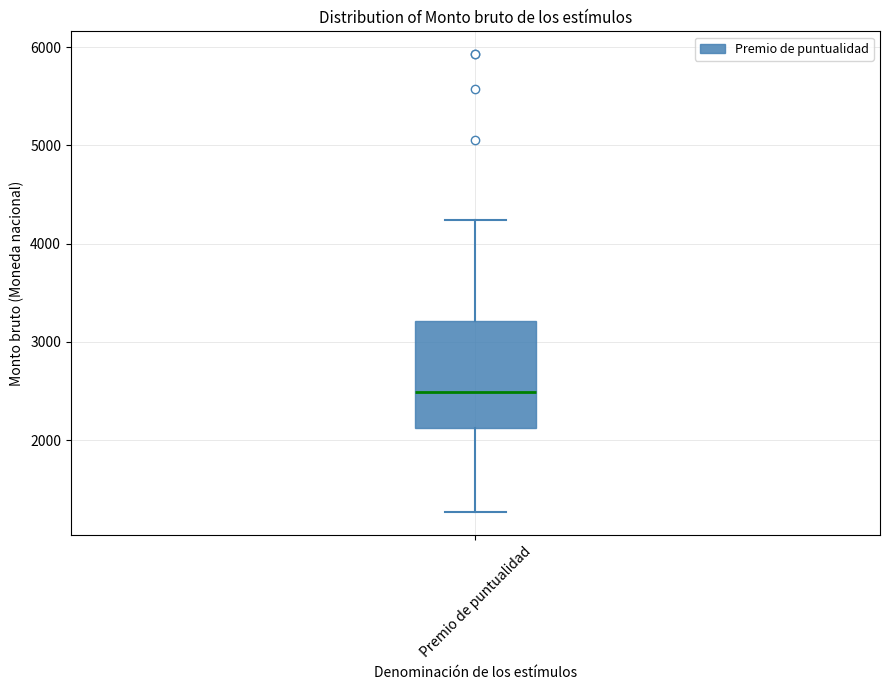

Transcribe this box plot: give where the median line is, the range the box spans, and where the two whiskers end, as read against the y-axis. The values are not printed on the chart, so give them approximately, as read against the axis.

median 2500, box 2100 to 3200, whiskers 1300 to 4200